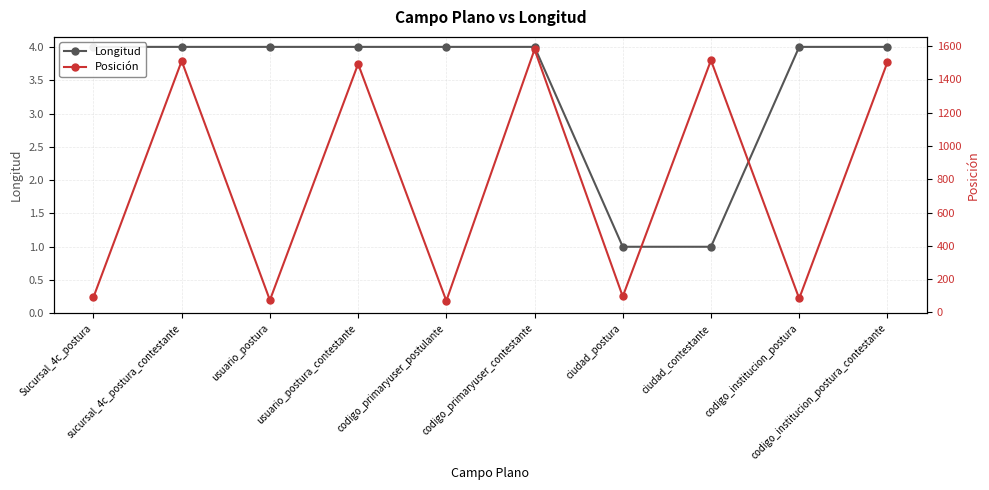

At which label is Posición closest to 824?

usuario_postura_contestante